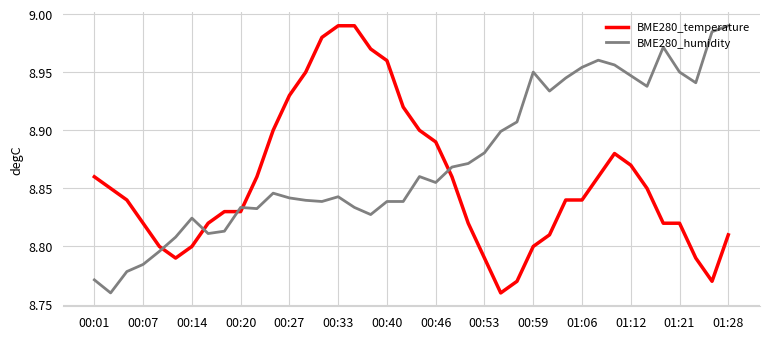

After their last crossing, which series has the higher values: BME280_humidity or BME280_temperature?

BME280_humidity